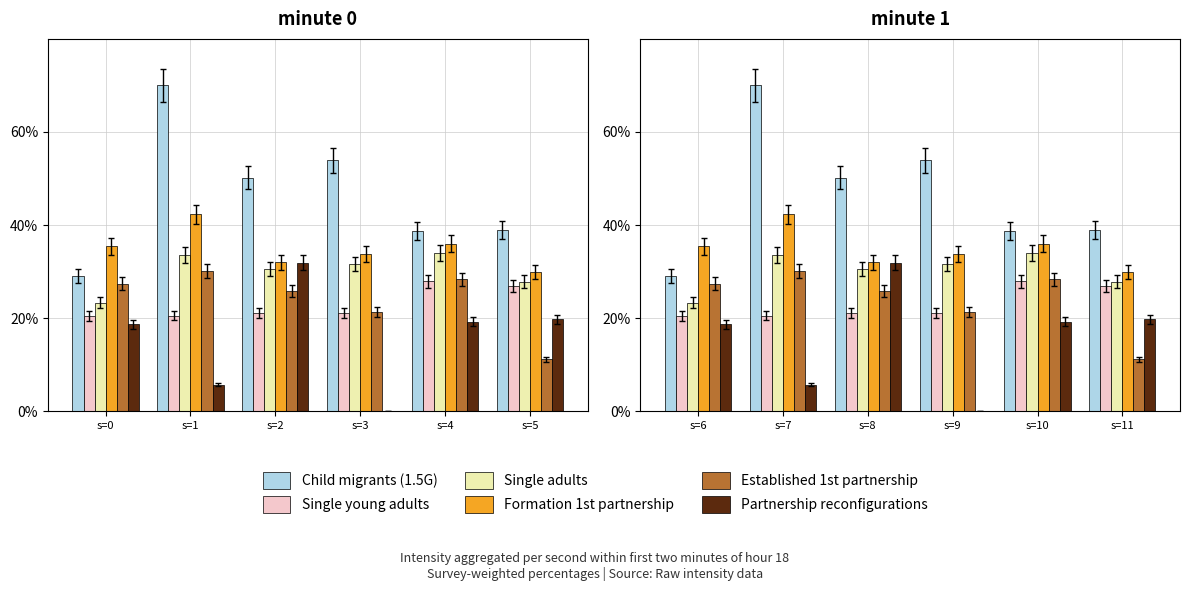

Which series has the widest spread of values?

Child migrants (1.5G)